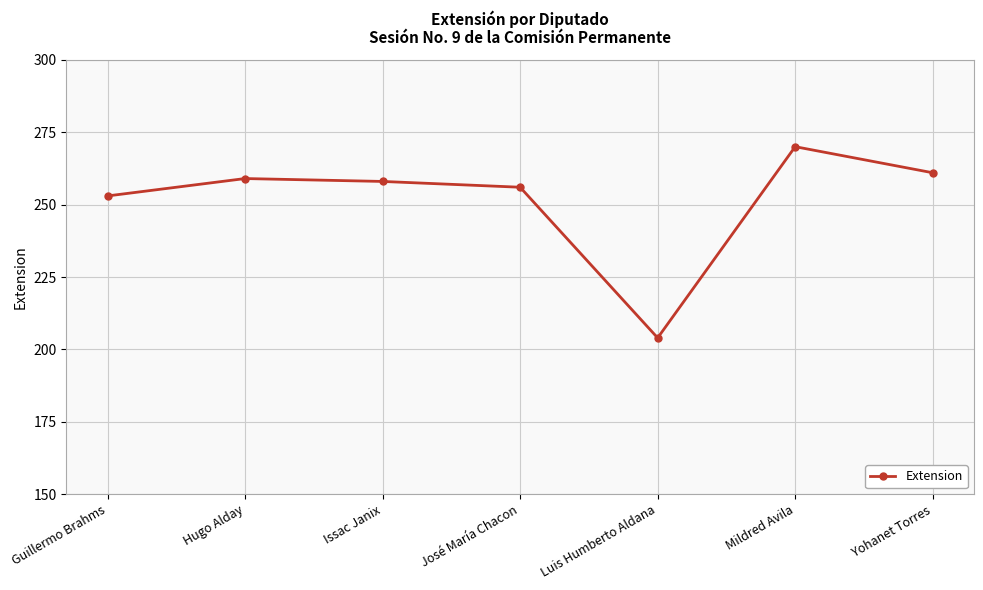

Where is the first local minimum?

Luis Humberto Aldana